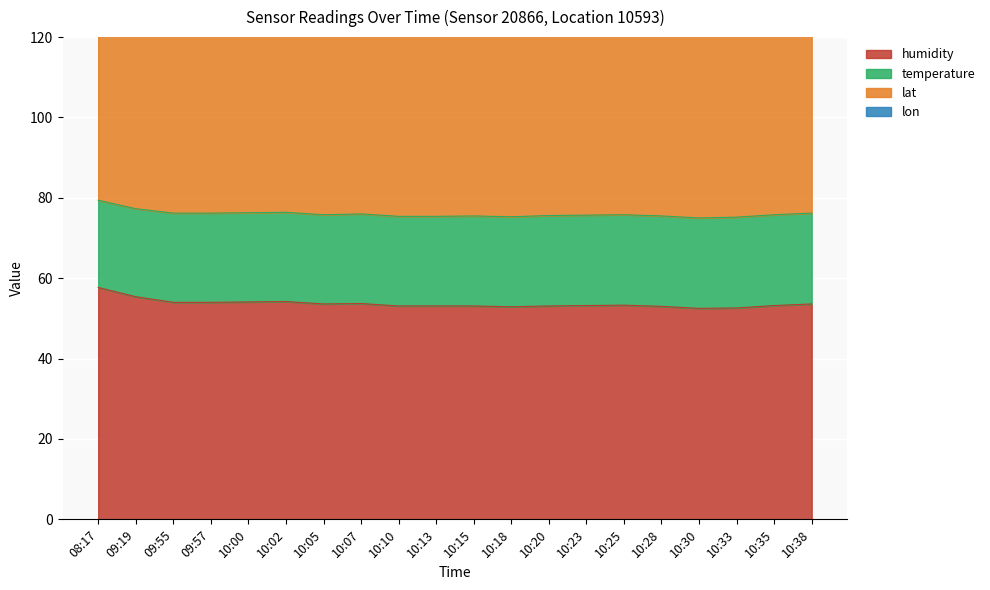

How many lines are shown in the chart?

4